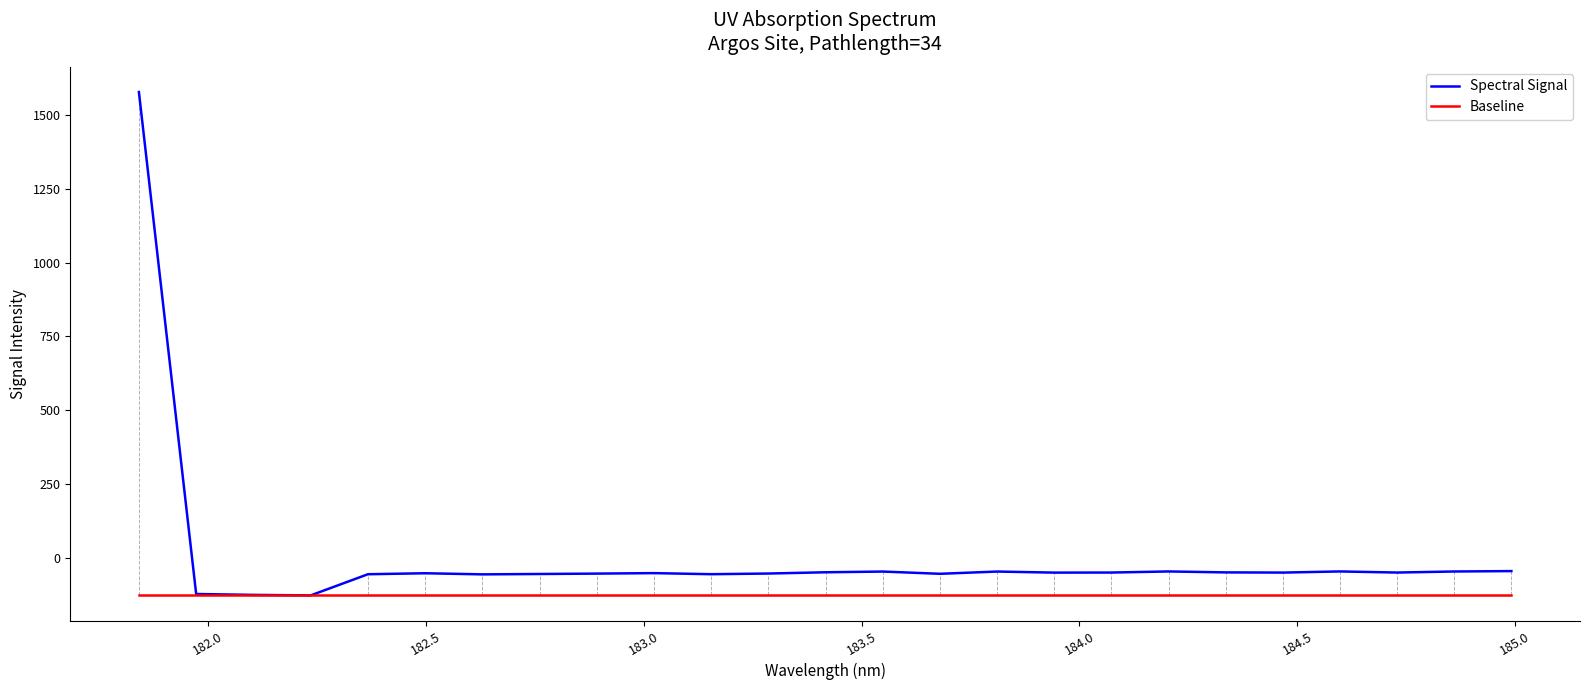

Which series has the largest total across all categories?

Spectral Signal